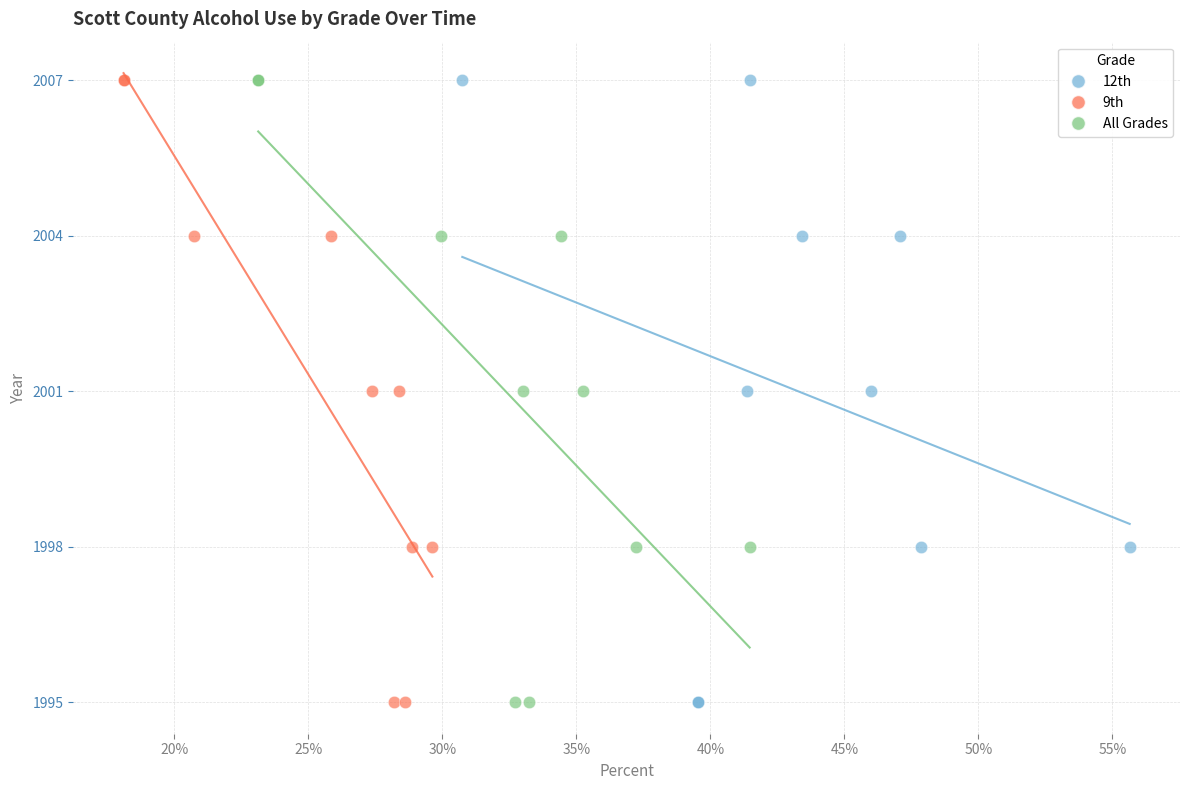

What are all the series names shown in the legend?

12th, 9th, All Grades